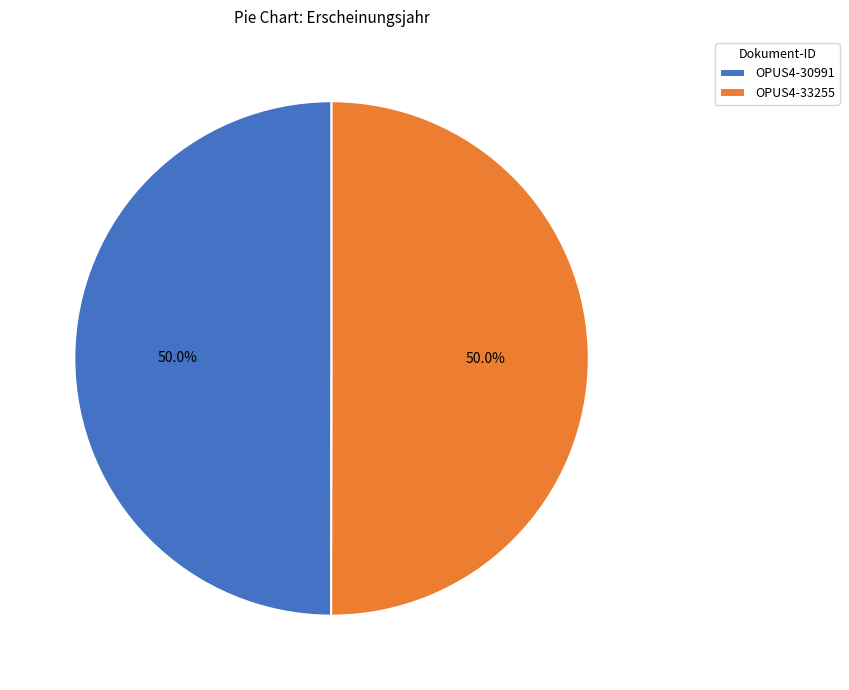

Is the sum of OPUS4-33255 and OPUS4-30991 greater than half?

Yes